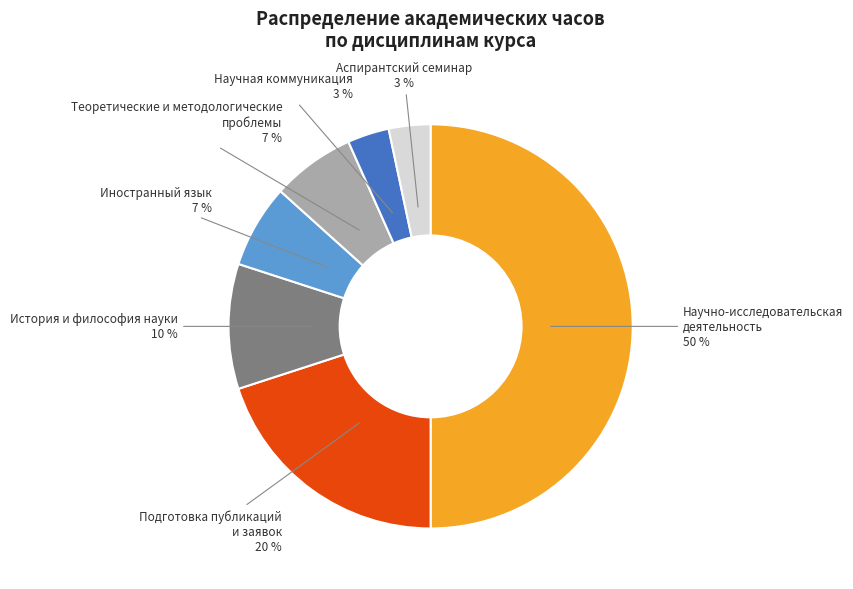

To the nearest percent, what is the difference between the largest and smallest slice percentages?

47%